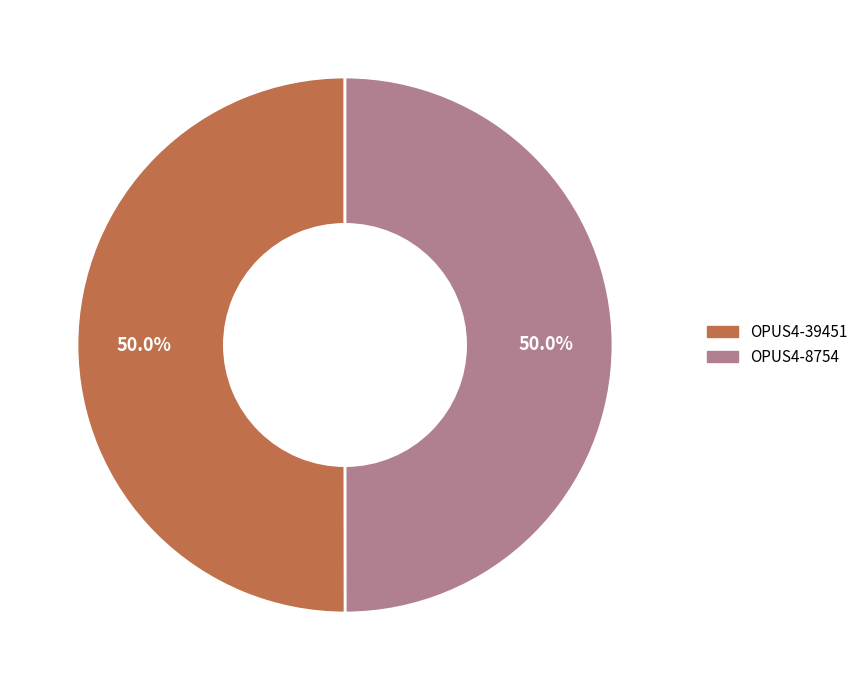

To the nearest percent, what is the combined percentage of OPUS4-8754 and OPUS4-39451?

100%